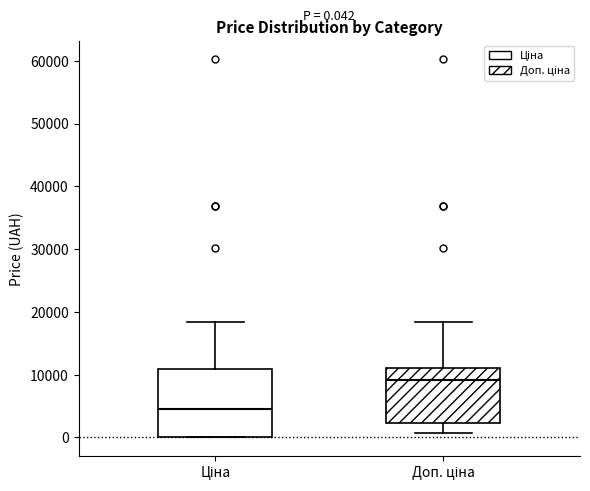

Comparing the boxes themselves (not the whiskers), which one is the tallest?

Ціна